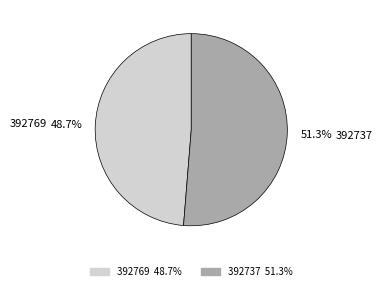

Is it true that 392769 is 57% of the pie?

False